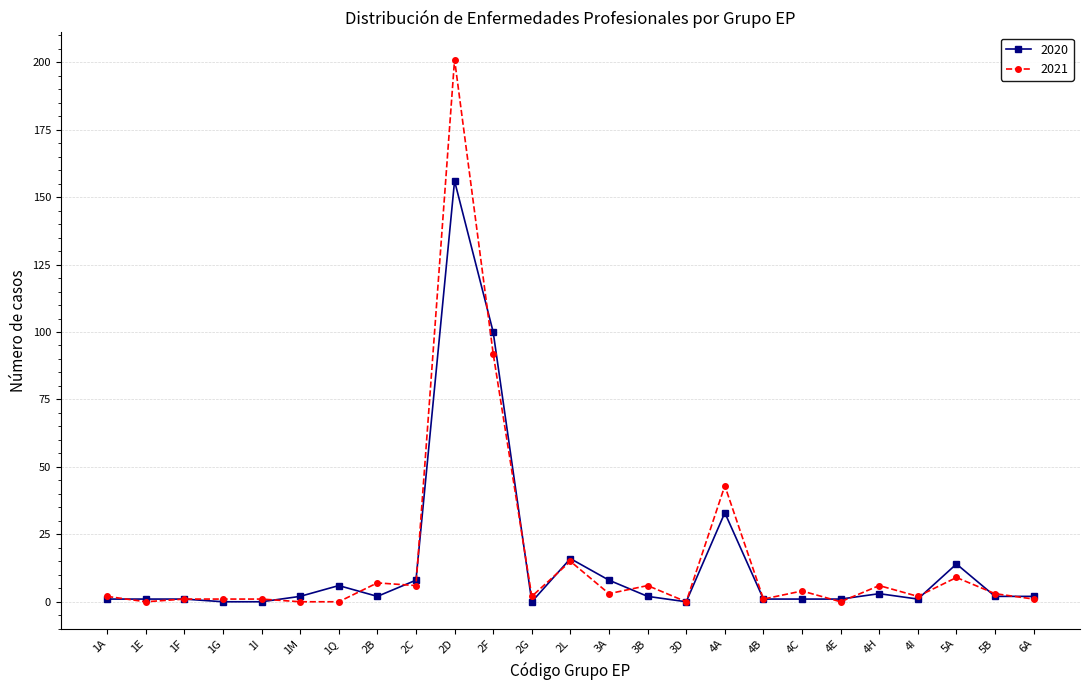

Does the chart have visible grid lines?

Yes